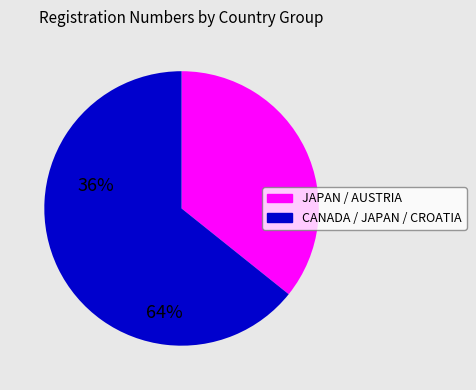

Combined, do JAPAN / AUSTRIA and CANADA / JAPAN / CROATIA account for over 50%?

Yes